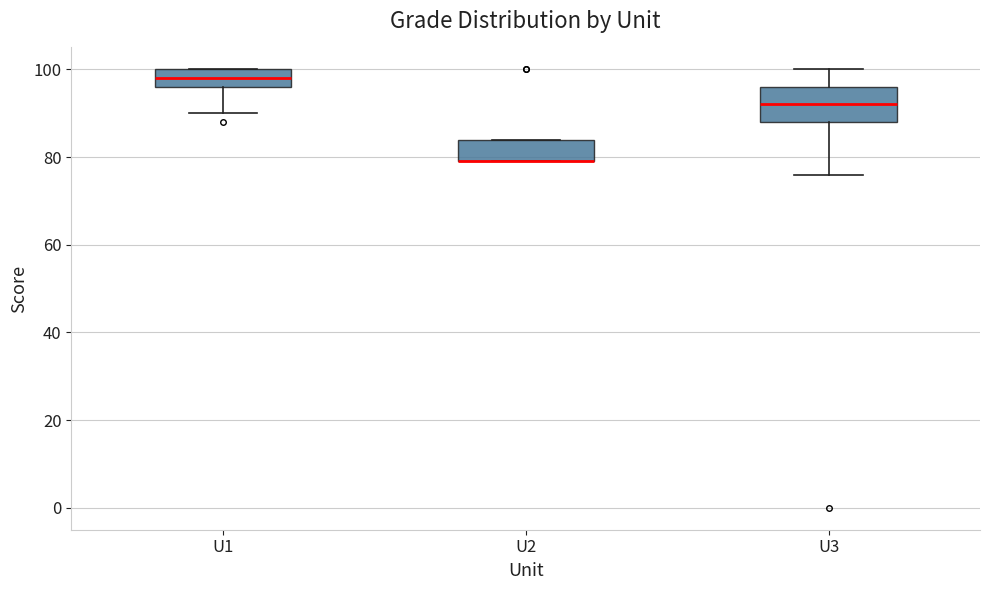

Reading left to right, transcribe this box plot: for each box, give where its median line is, the range the box spans, and where its two whiskers end, as read against the y-axis. The values are not printed on the chart, so give them approximately, as read against the axis.

U1: median 98, box 96 to 100, whiskers 90 to 100
U2: median 80 (drawn on the box's lower edge), box 80 to 84, whiskers 80 to 84
U3: median 92, box 88 to 96, whiskers 76 to 100